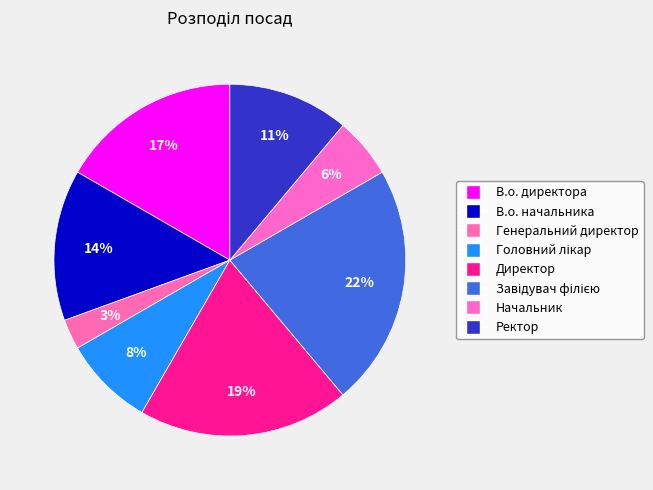

How many segments does this pie chart have?

8